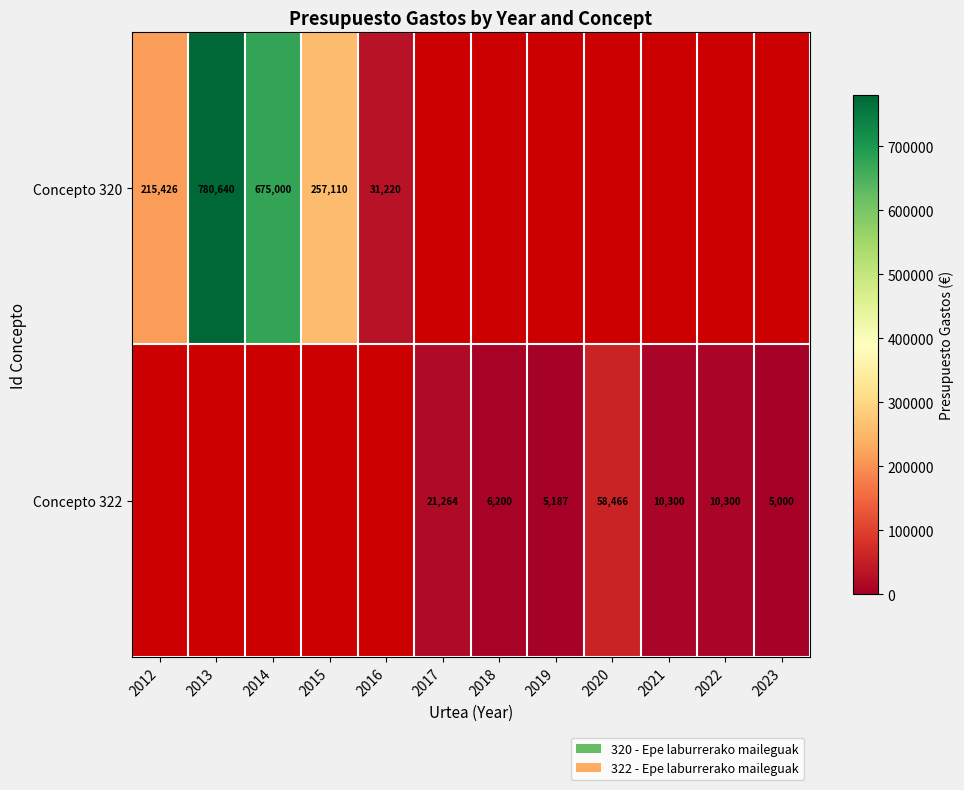

Is the value of Concepto 320 at 2012 greater than the value of Concepto 322 at 2022?

Yes